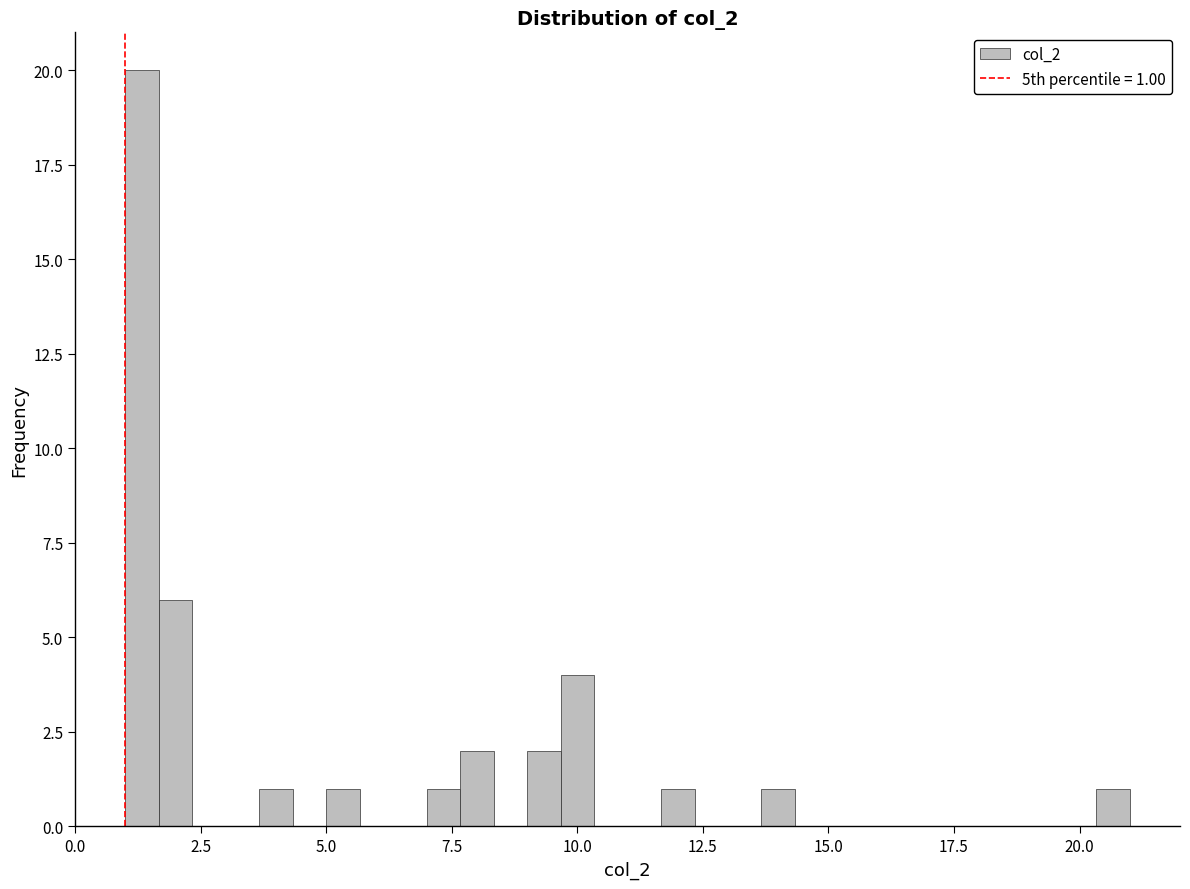

Around what value on the x-axis is the tallest bar? Give the approximate position of its centre, as read against the axis.

1.5